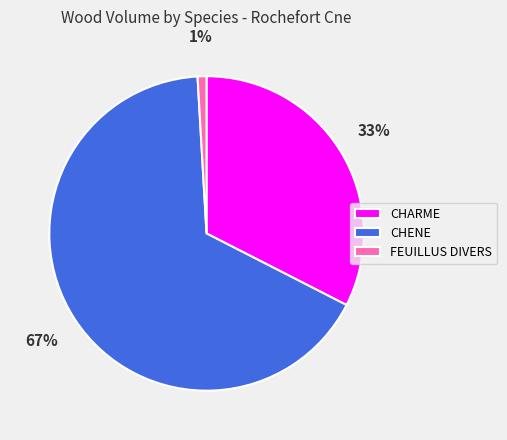

Between CHENE and FEUILLUS DIVERS, which is larger?

CHENE